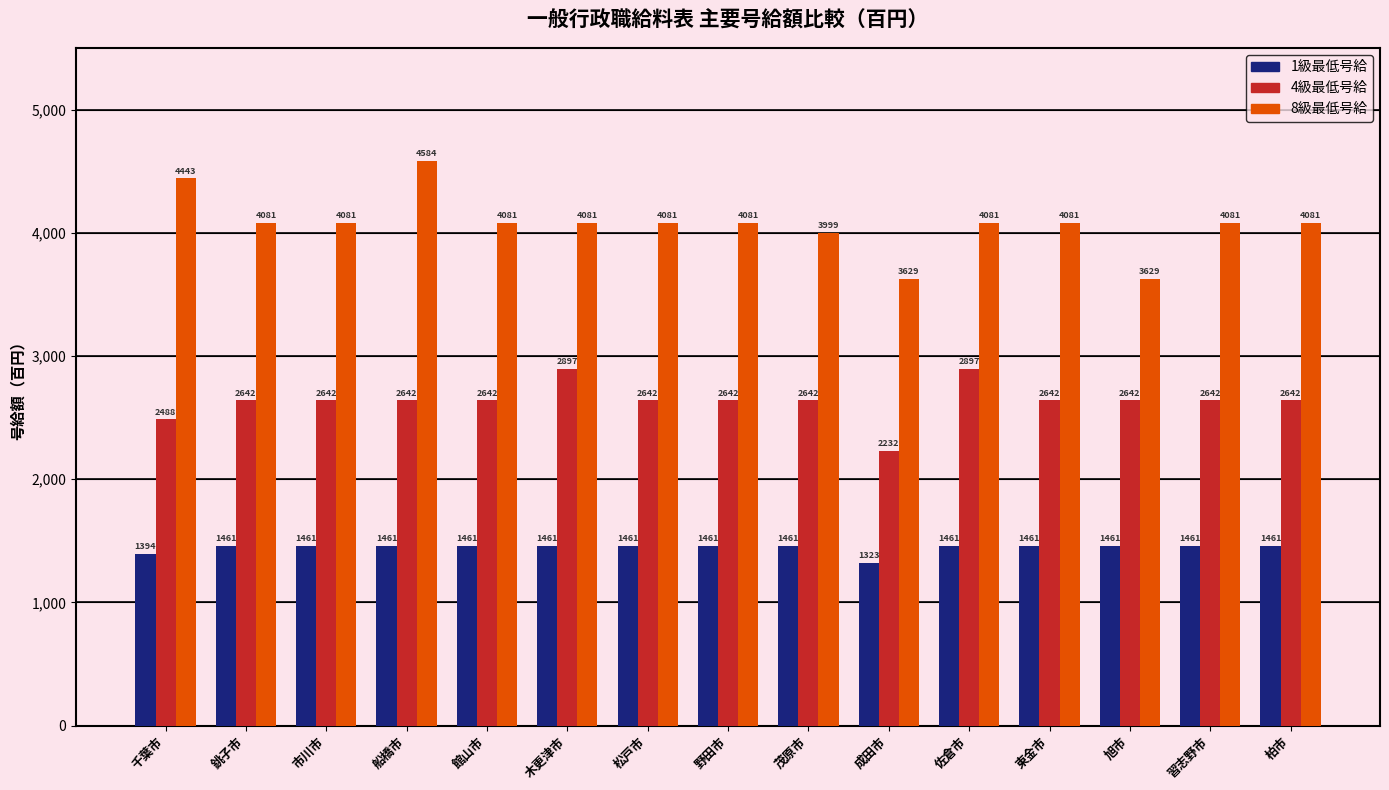

How many bars are there in total?

45